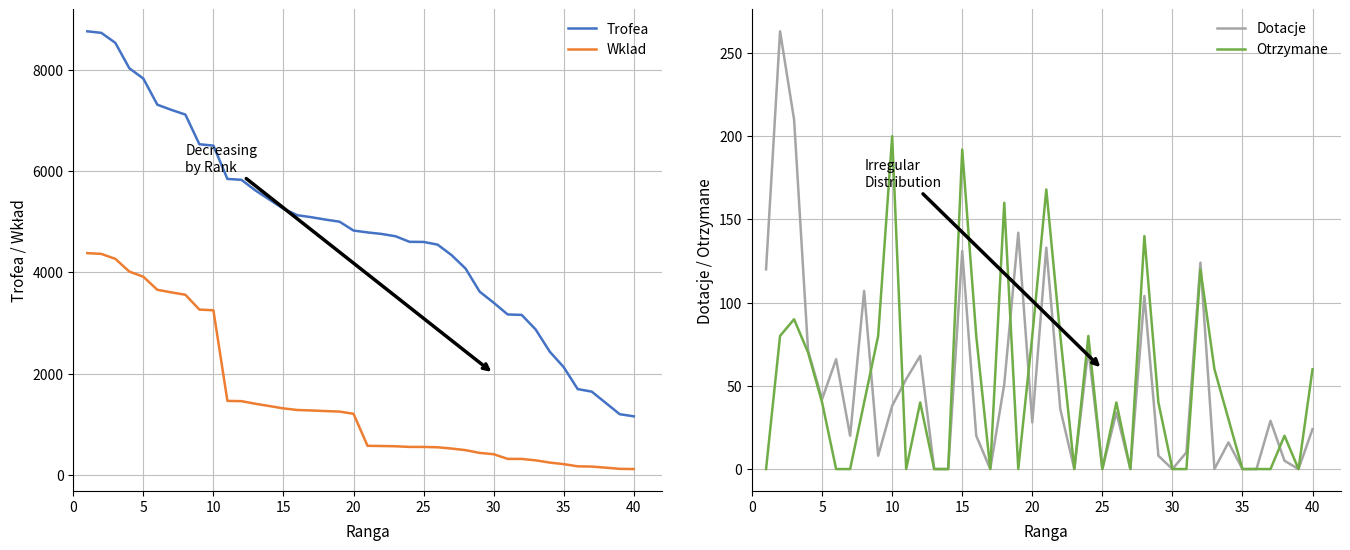

How many distinct data groups are displayed?

4